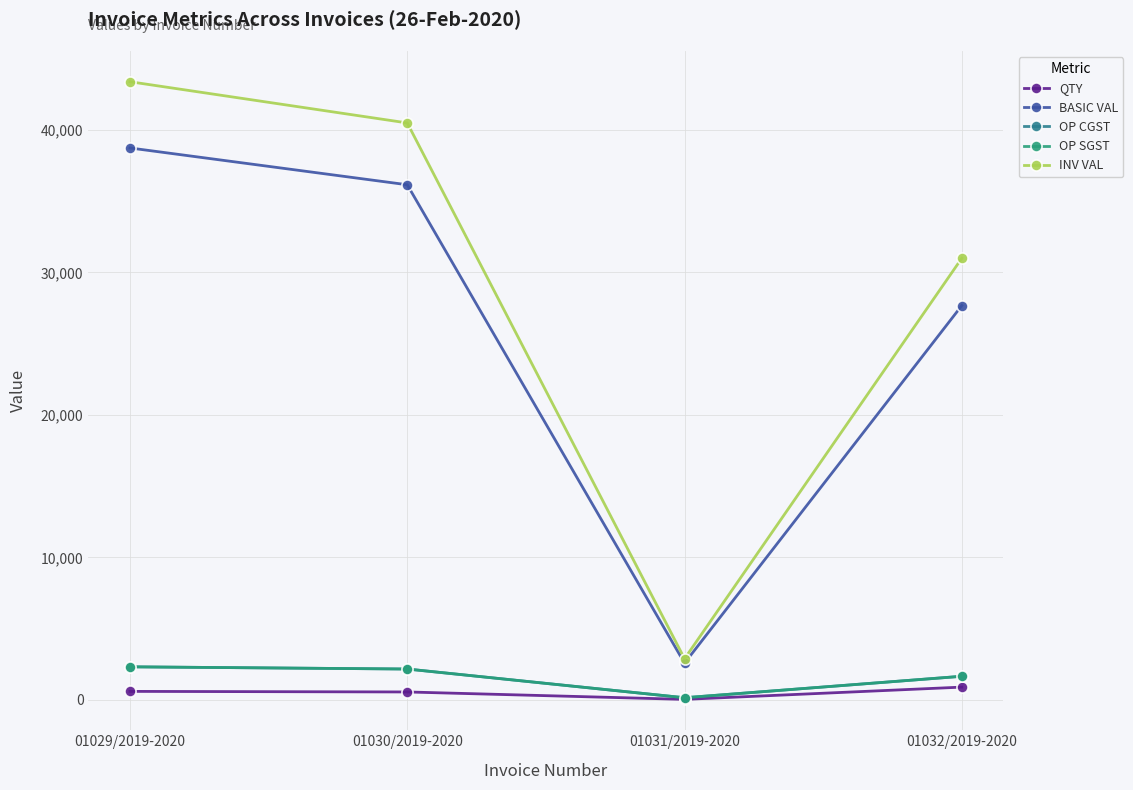

Reading left to right, extract all data points from this chart.

QTY: 01029/2019-2020=600.0	01030/2019-2020=560.0	01031/2019-2020=40.0	01032/2019-2020=900.0
BASIC VAL: 01029/2019-2020=38730.0	01030/2019-2020=36148.0	01031/2019-2020=2582.0	01032/2019-2020=27675.0
OP CGST: 01029/2019-2020=2323.8	01030/2019-2020=2168.9	01031/2019-2020=154.9	01032/2019-2020=1660.5
OP SGST: 01029/2019-2020=2323.8	01030/2019-2020=2168.9	01031/2019-2020=154.9	01032/2019-2020=1660.5
INV VAL: 01029/2019-2020=43377.6	01030/2019-2020=40485.8	01031/2019-2020=2891.8	01032/2019-2020=30996.0